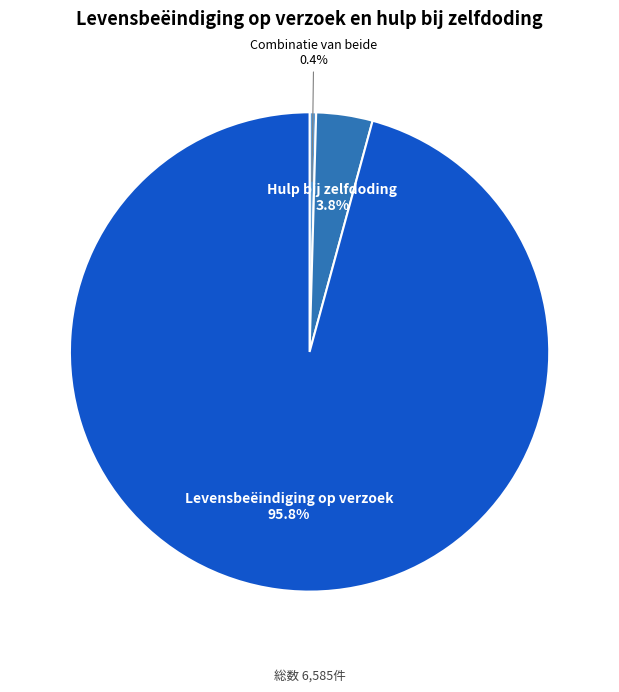

To the nearest percent, what portion does Hulp bij zelfdoding represent?

4%